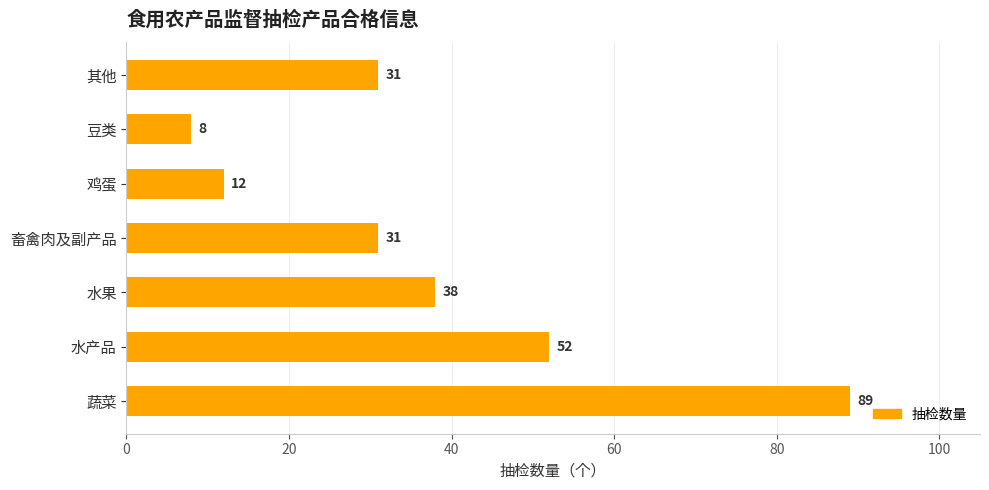

Reading top to bottom, list all the values displayed in this chart.

其他=31	豆类=8	鸡蛋=12	畜禽肉及副产品=31	水果=38	水产品=52	蔬菜=89